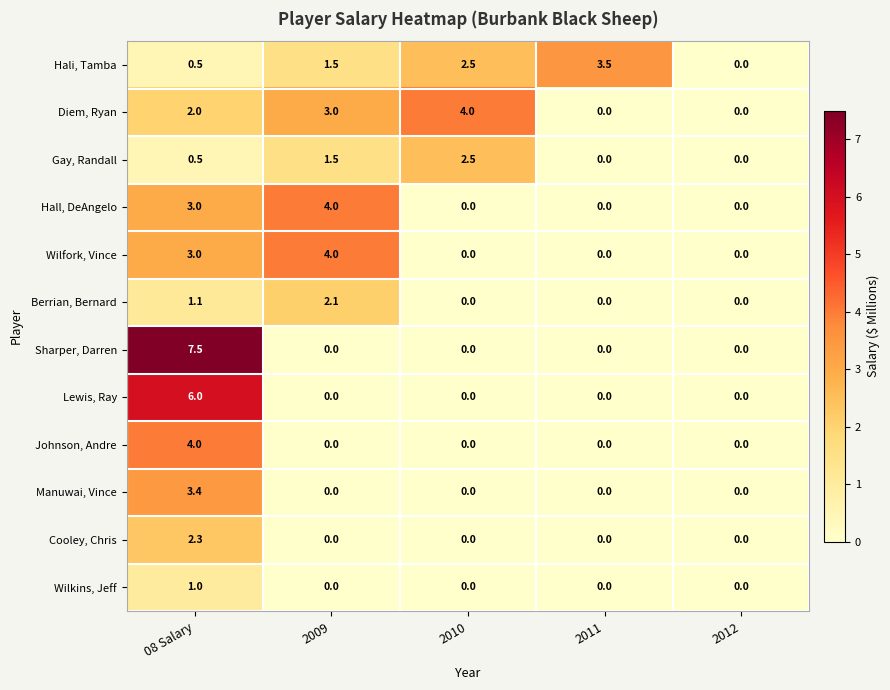

Which series has the largest range (max minus min)?

Sharper, Darren